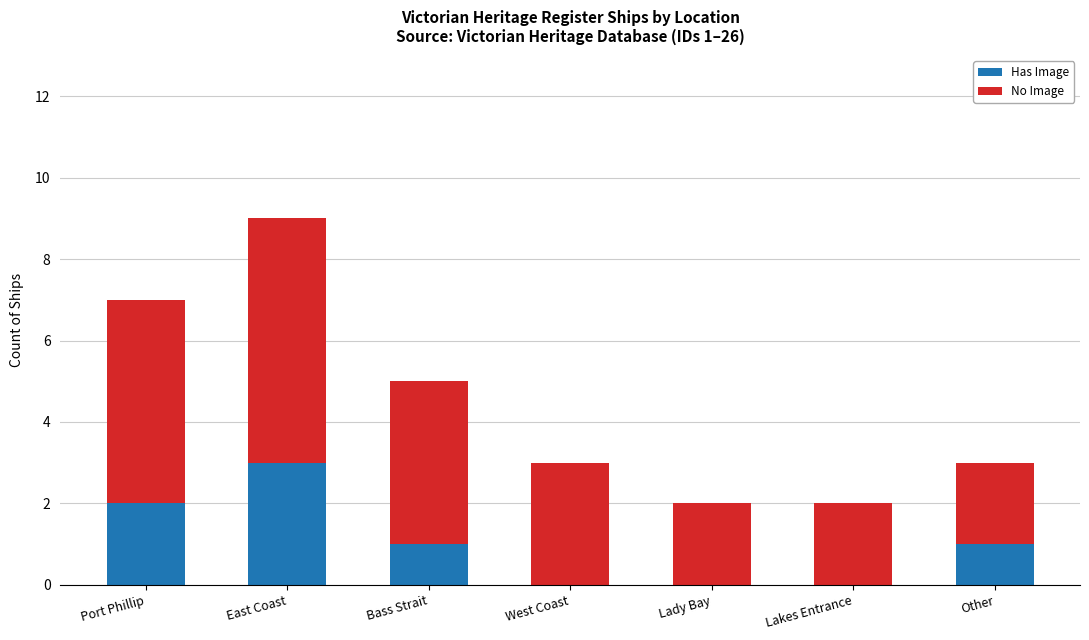

How many categories are shown in the chart?

7